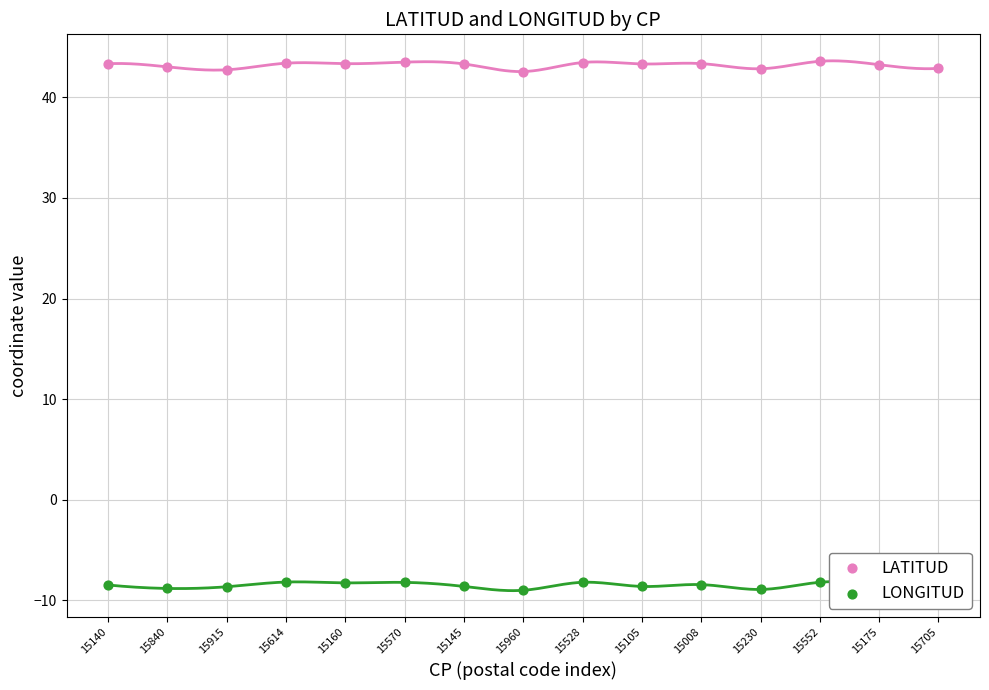

Which series contains the lowest Y value?

LONGITUD